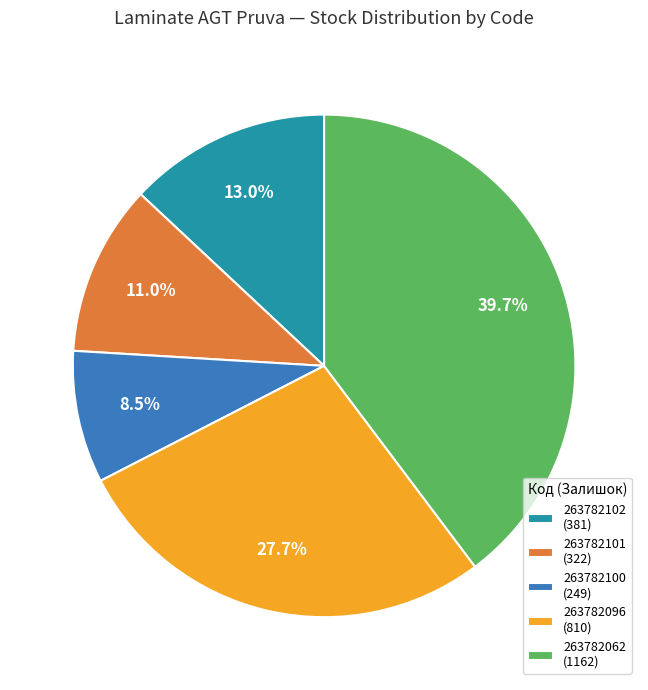

How many slices are in this pie chart?

5